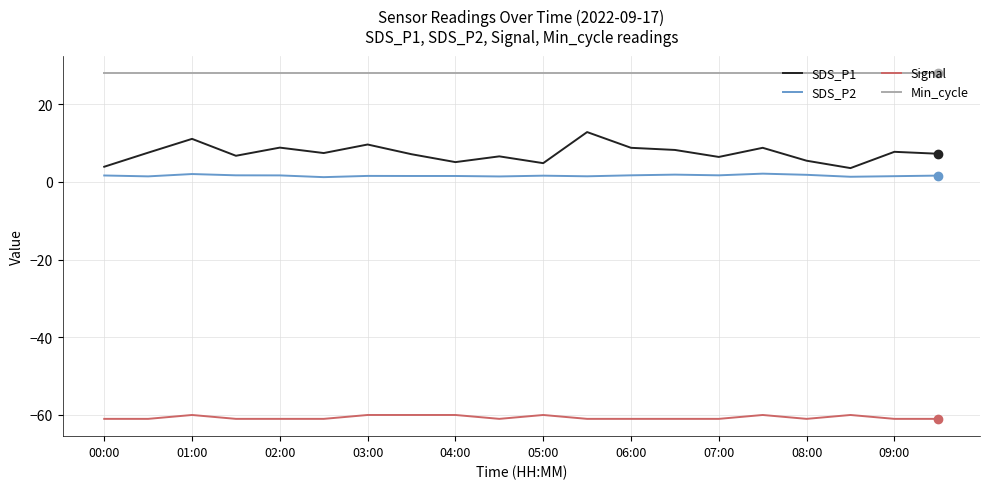

List the series in order of their peak value, highest first.

Min_cycle, SDS_P1, SDS_P2, Signal